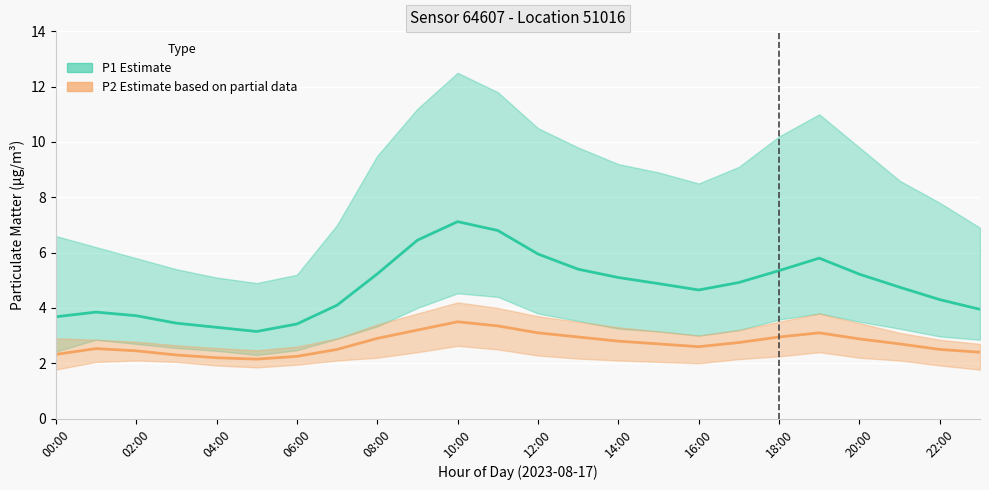

Is it true that P1_mean equals 5.7 at 03:00?

False